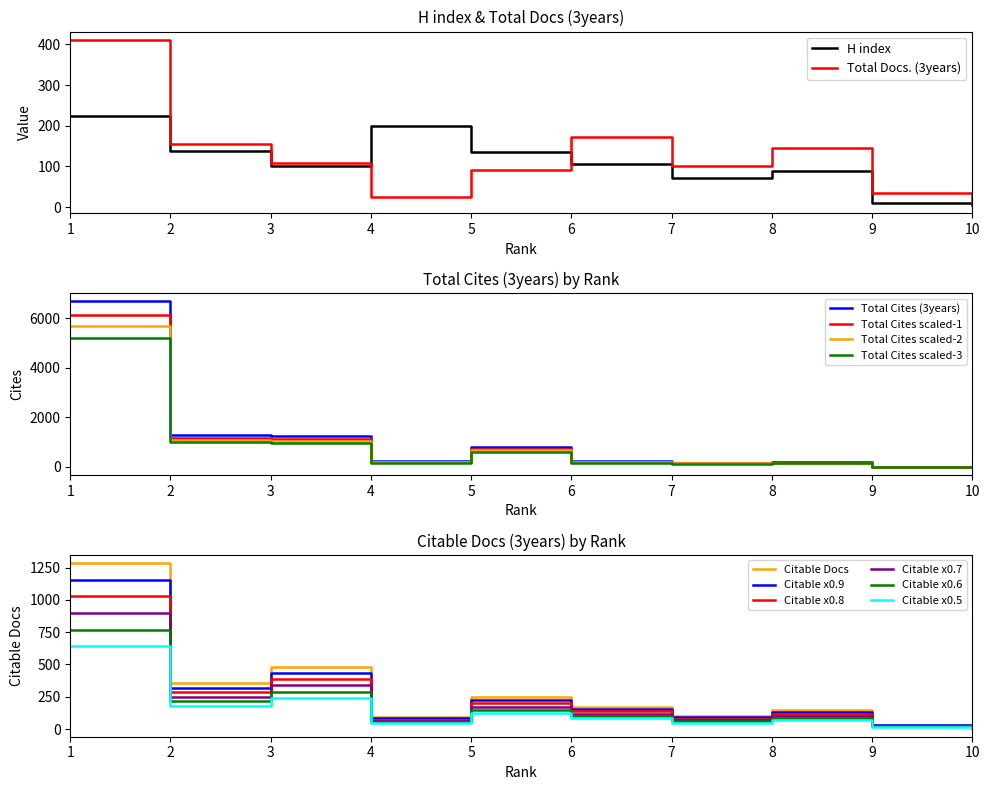

At which category is the sum across all series the highest?

1